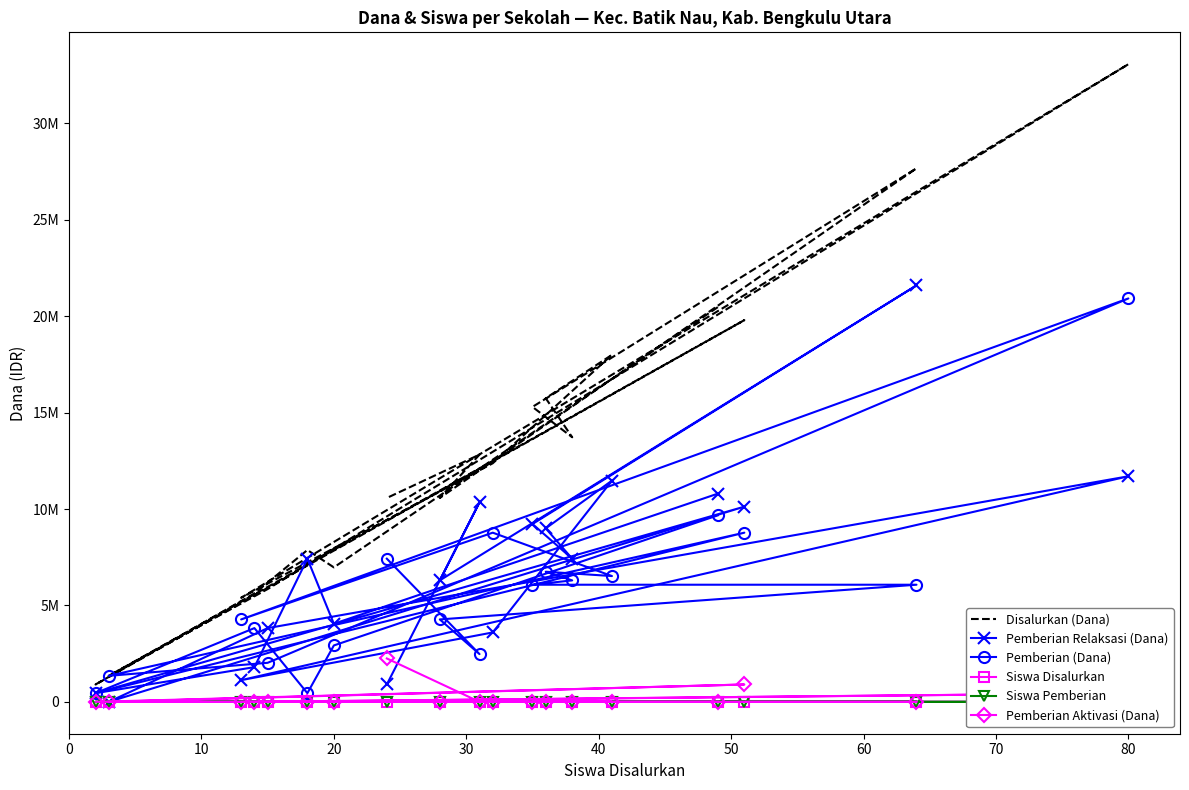

Which series changed the most between 30 and 80?

Disalurkan (Dana)